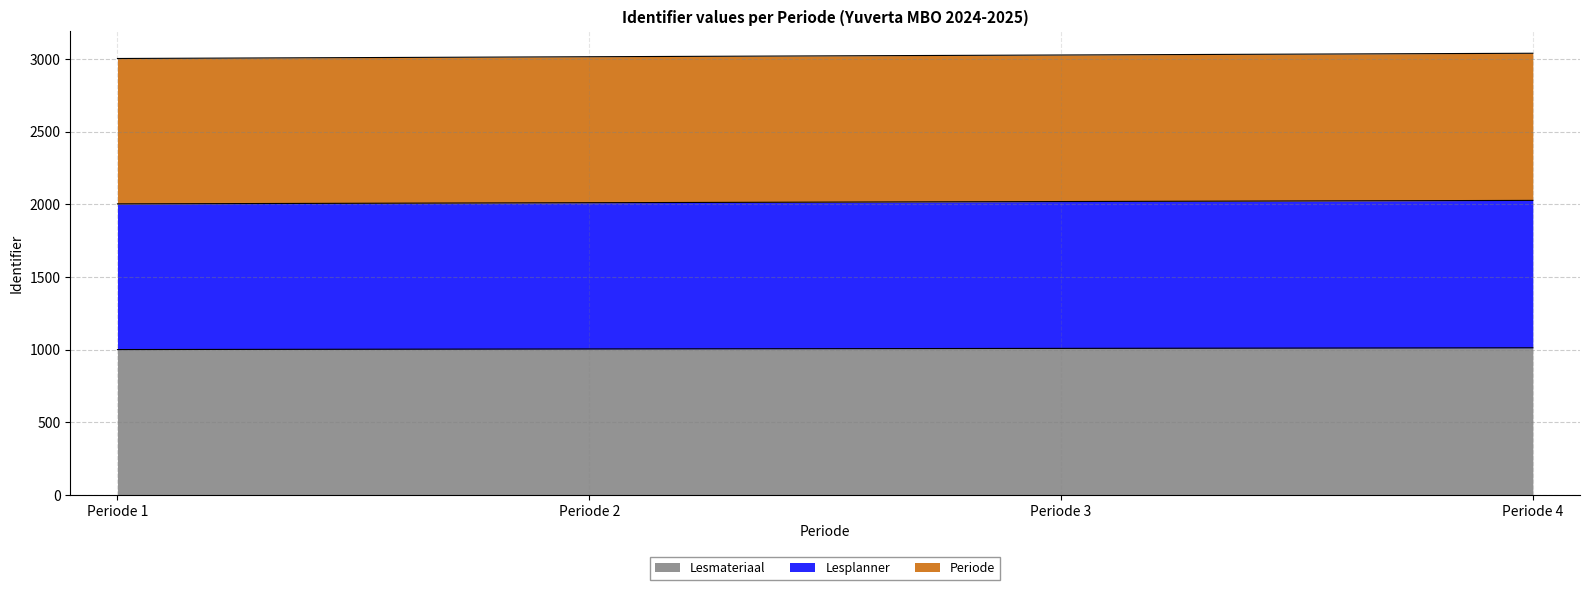

Count the Periode values in the range 3015 to 3039.

3